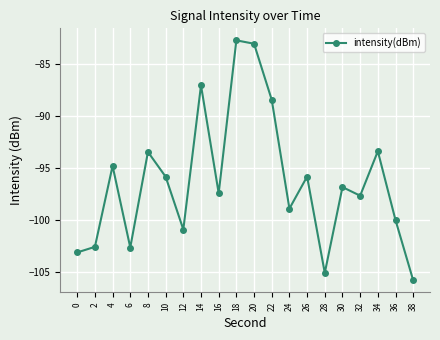

What is the difference between the values at 34 and 26?

2.4